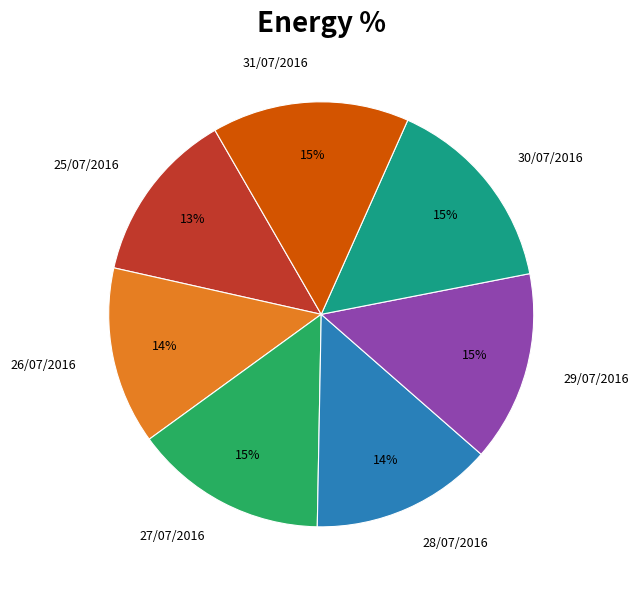

Combined, do 26/07/2016 and 30/07/2016 account for over 50%?

No